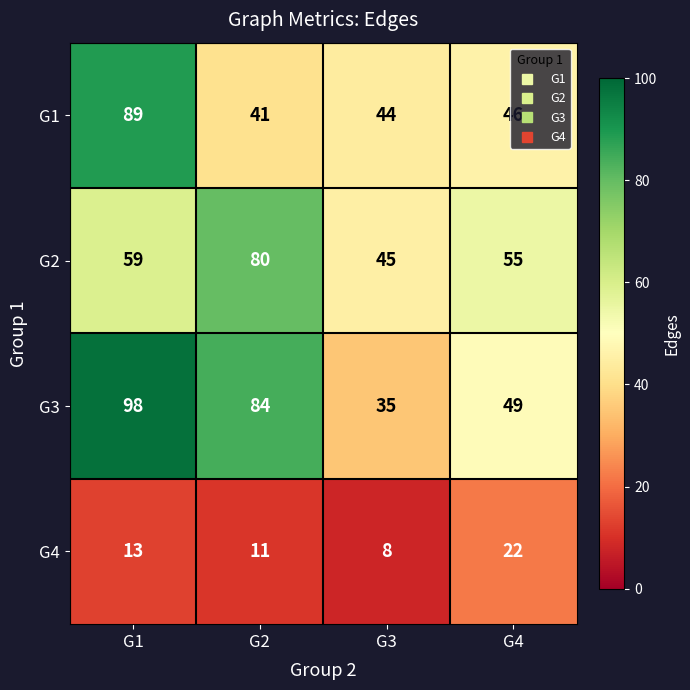

What is the spread (max minus min) of values at G2?

73